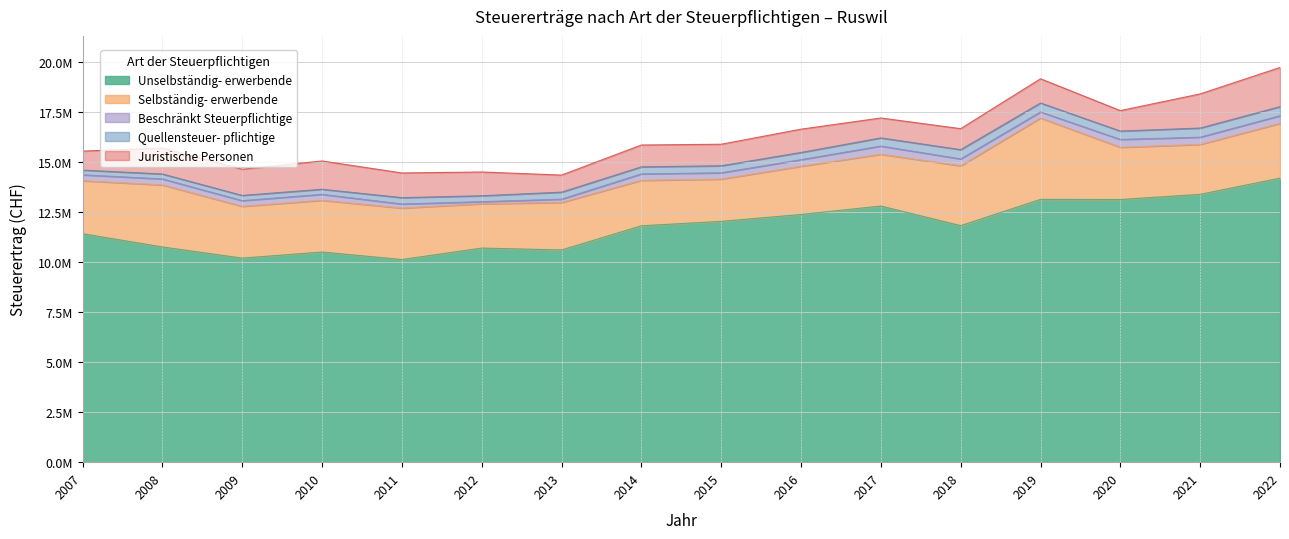

At which label does Selbständig-
erwerbende reach its minimum?

2015